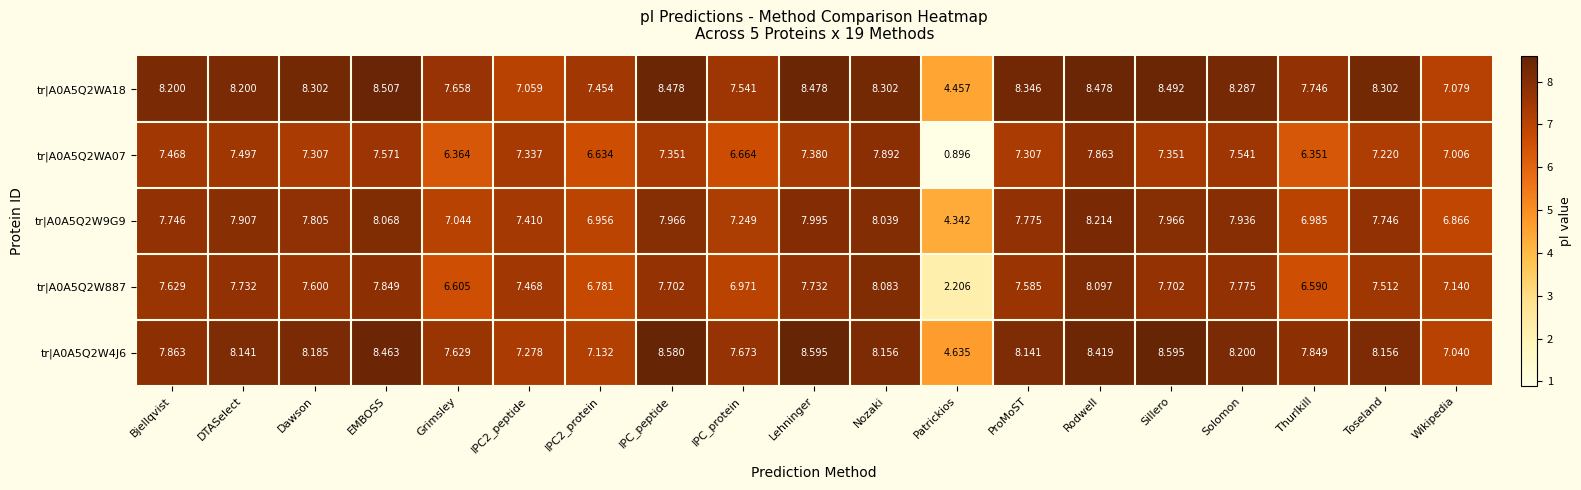

Where does the tr|A0A5Q2W887 series first go above 7?

Bjellqvist